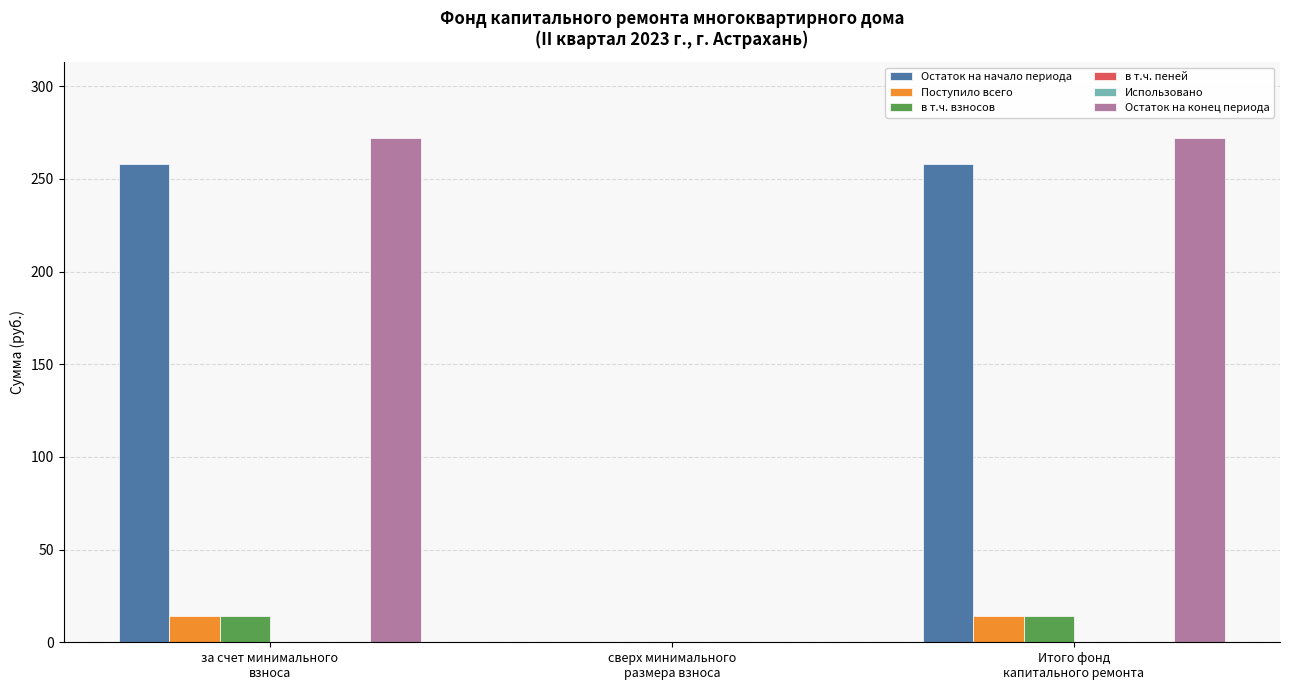

Where does the в т.ч. взносов series first go above 14?

за счет минимального
взноса